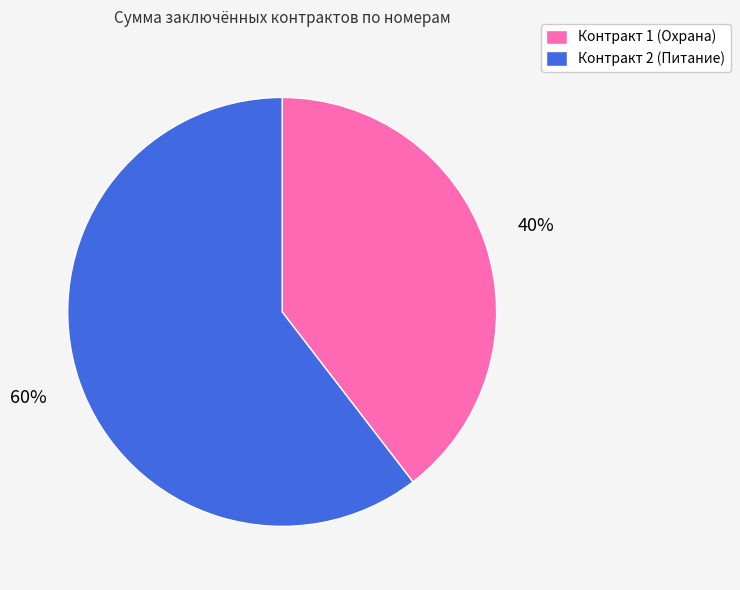

Approximately how many times larger is the value at Контракт 1 (Охрана) compared to Контракт 2 (Питание)?

0.7